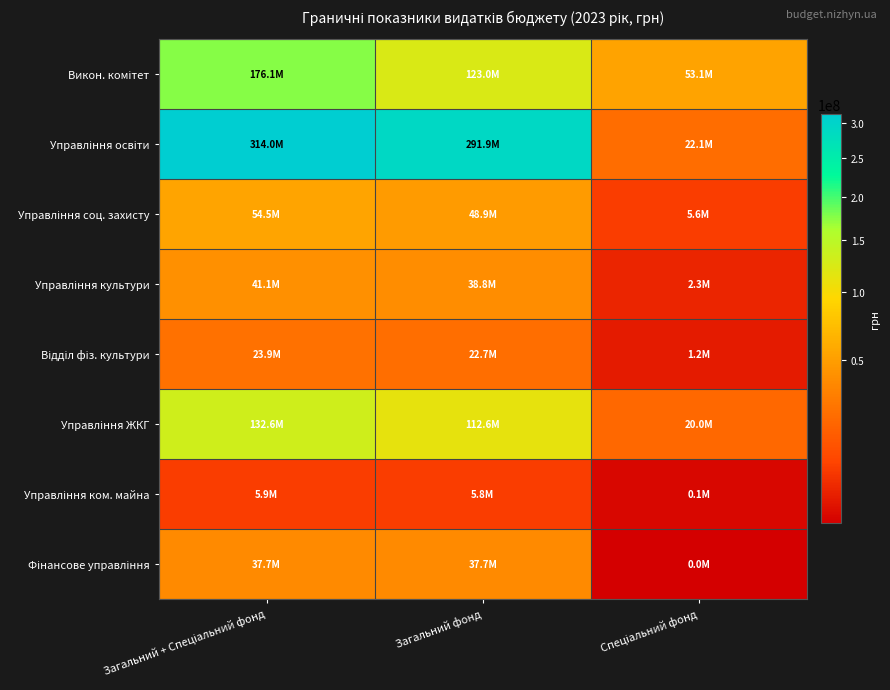

At which category is the sum across all series the highest?

Загальний + Спеціальний фонд